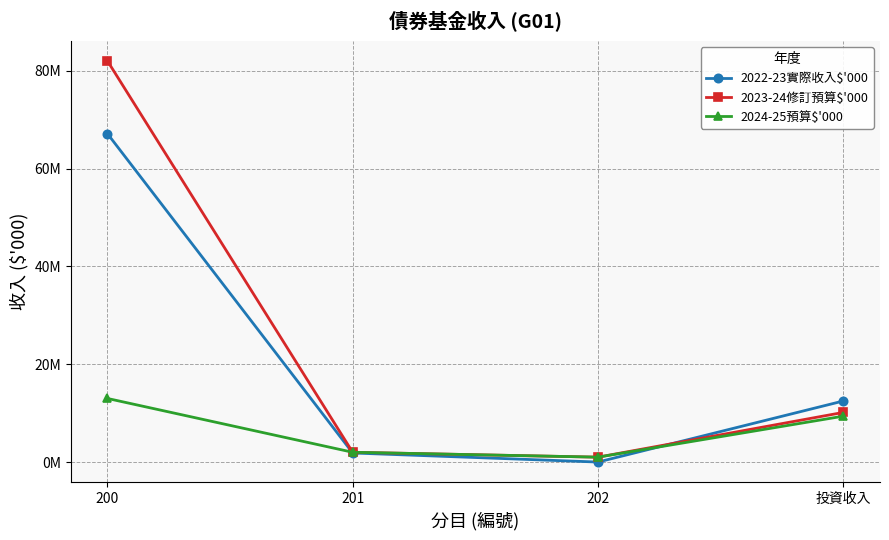

What is the label of the 4th point from the right?

200